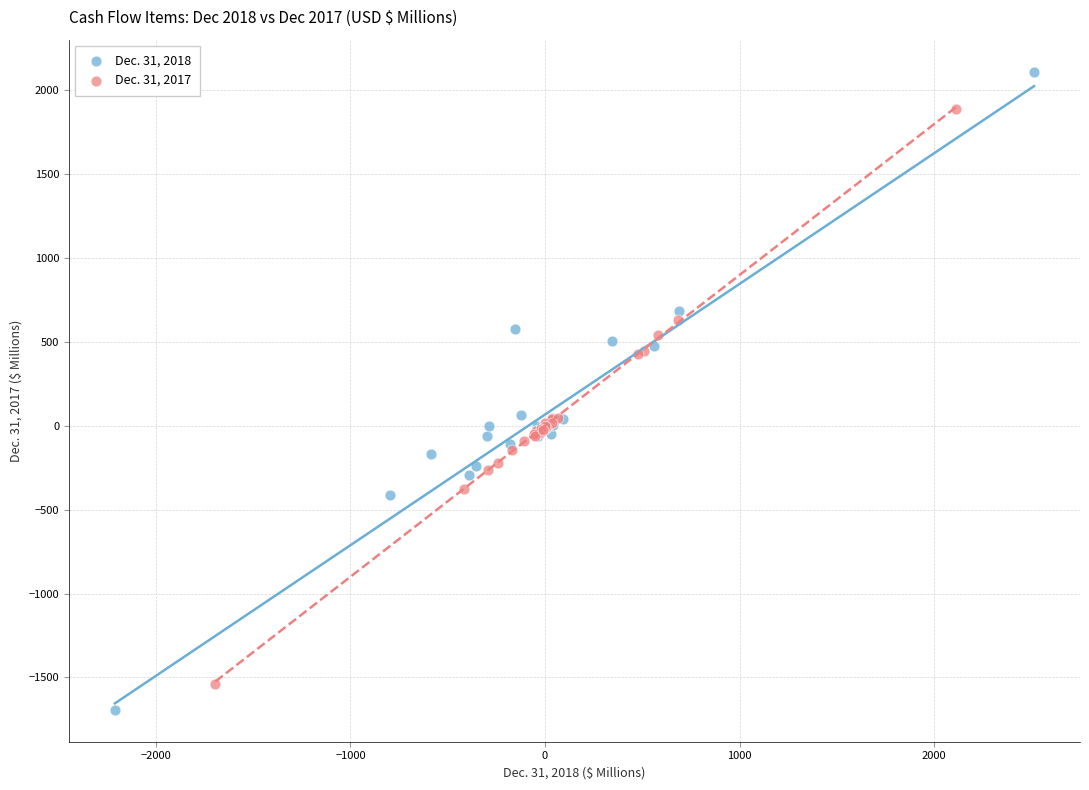

Which series reaches the maximum Y coordinate?

Dec. 31, 2018